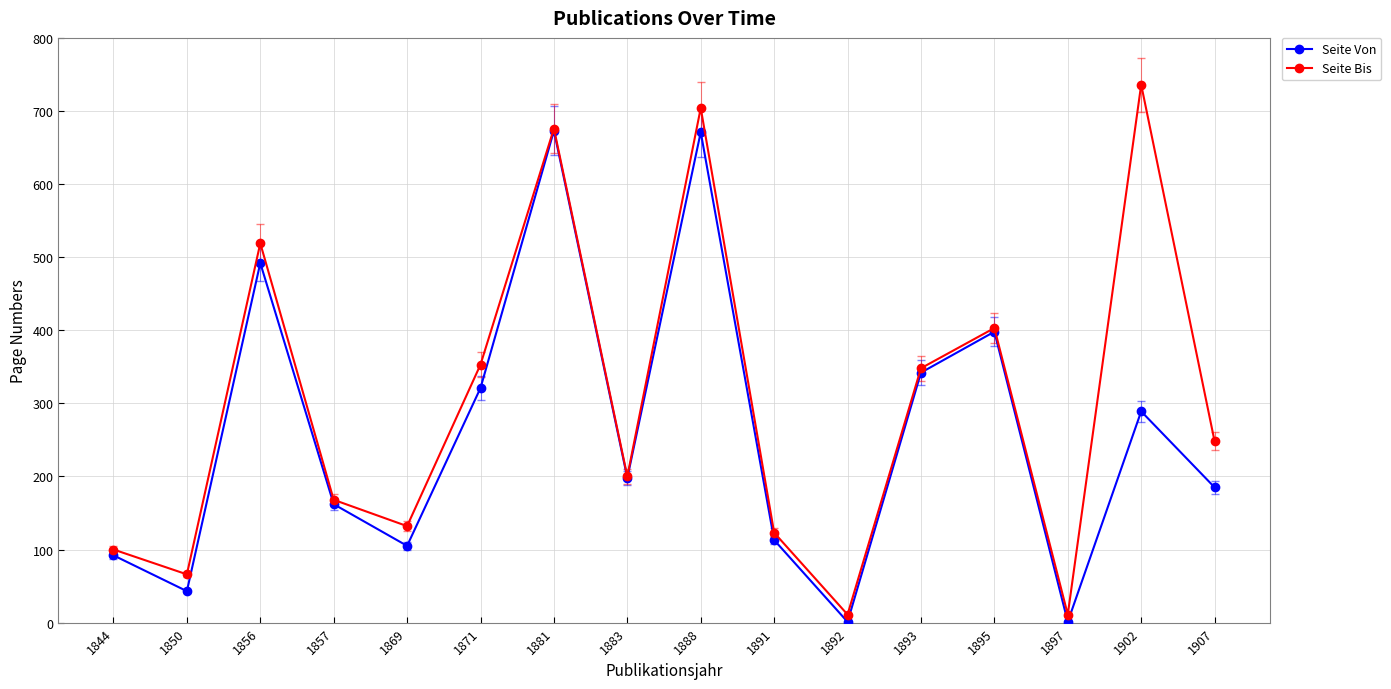

What is the difference between the Seite Bis values at 1869 and 1881?

544